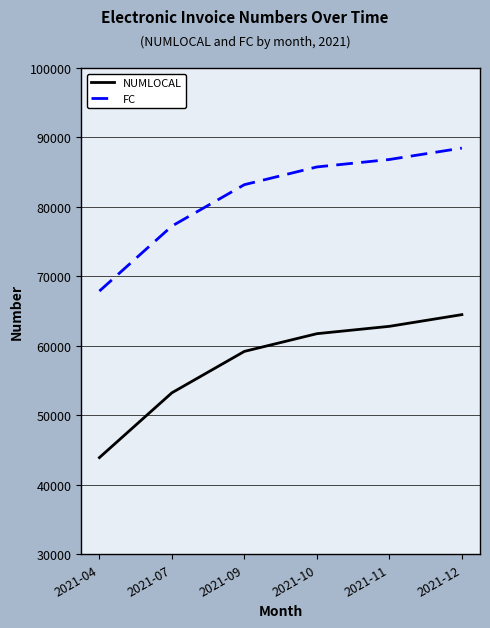

Rank the categories by NUMLOCAL value from highest to lowest.

2021-12, 2021-11, 2021-10, 2021-09, 2021-07, 2021-04